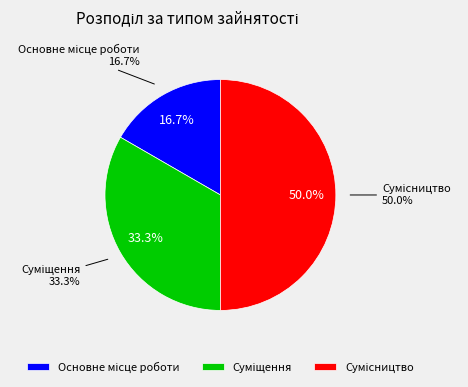

To the nearest percent, what portion does Сумісництво represent?

50%